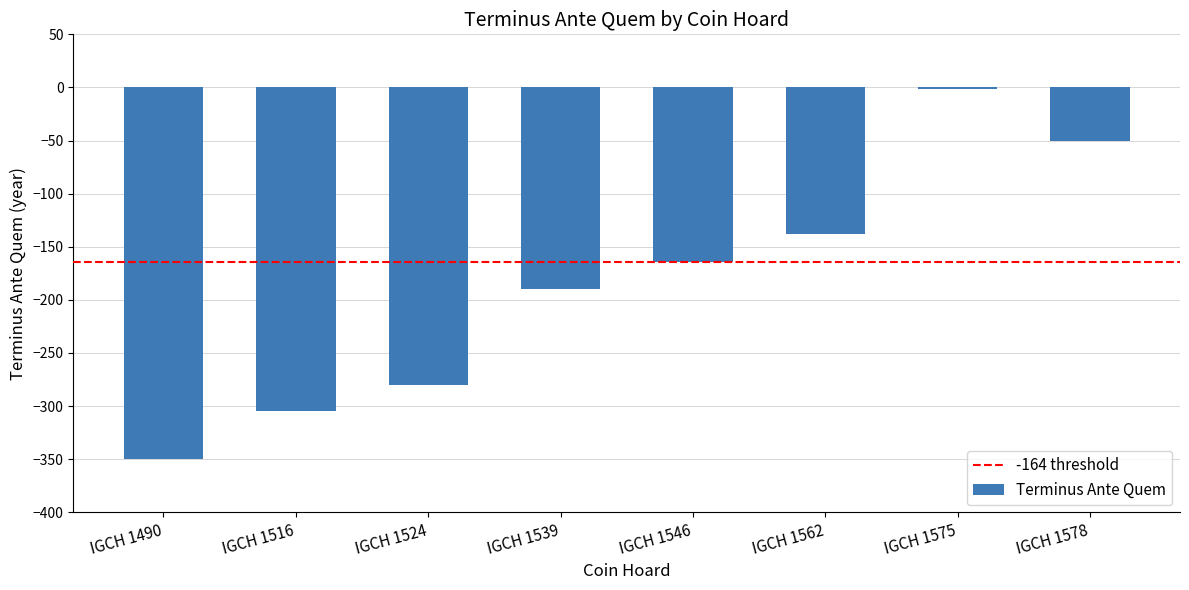

The value at IGCH 1562 is -138. True or false?

True